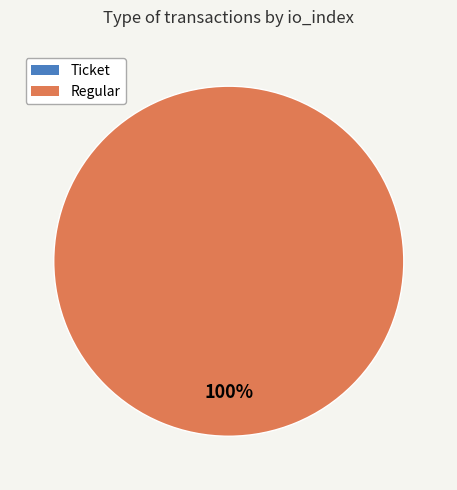

Is there a majority slice in this chart?

Yes